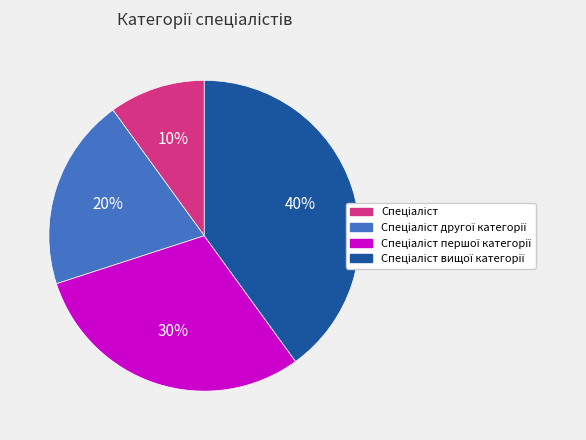

Is there any slice that represents more than half of the pie?

No